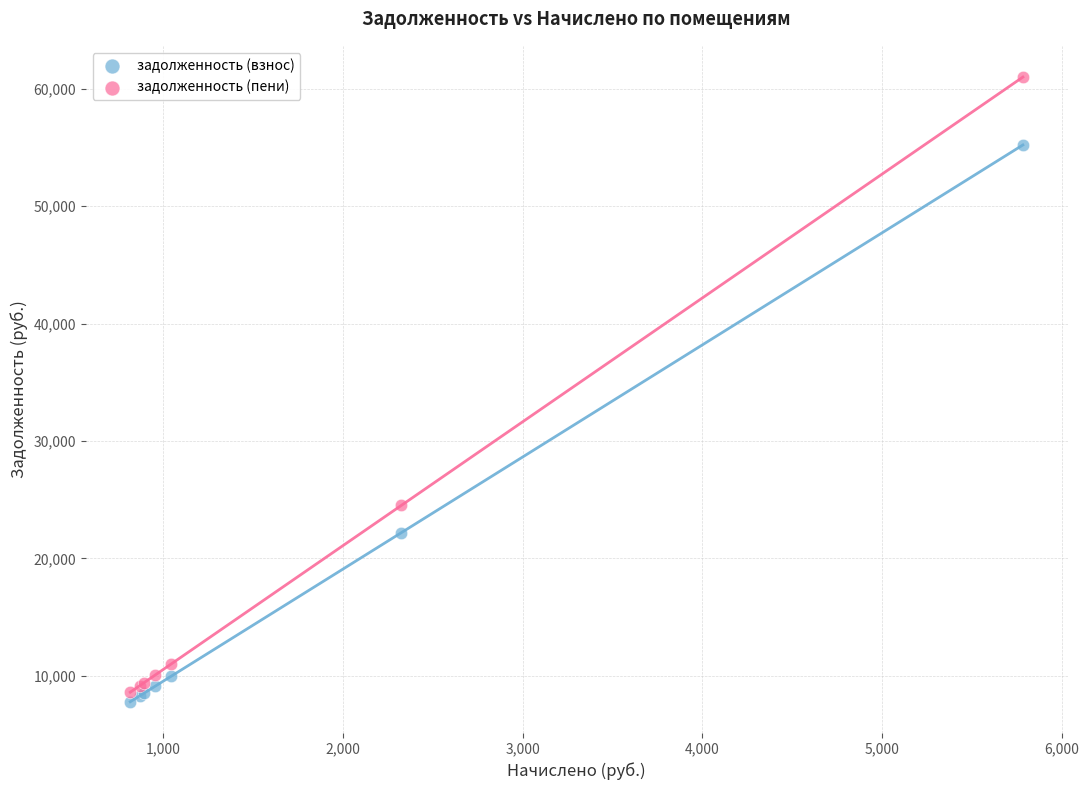

Which series reaches the maximum Y coordinate?

задолженность (пени)